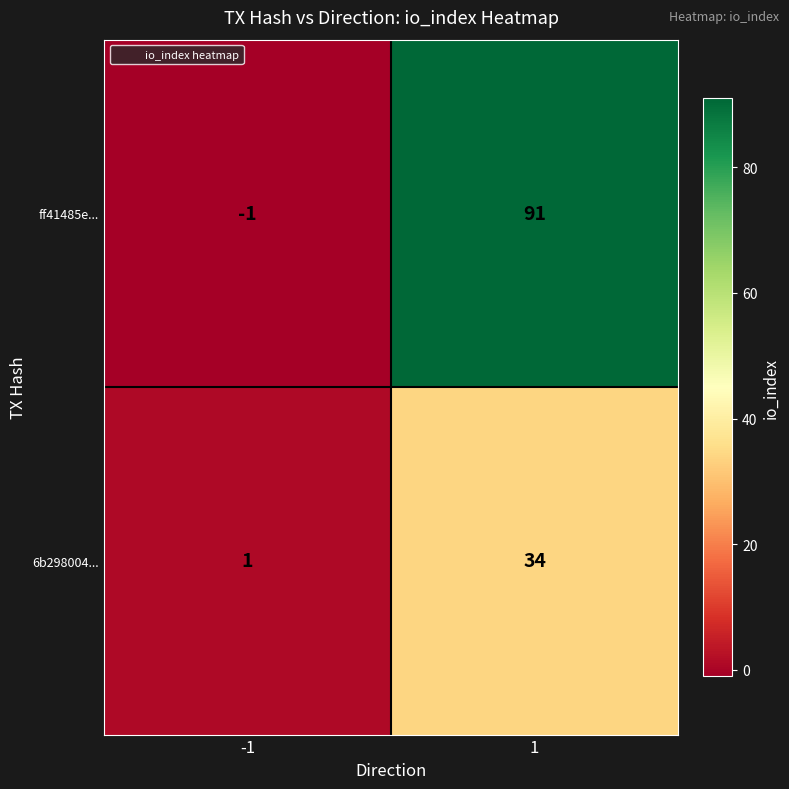

What is the spread (max minus min) of values at -1?

2